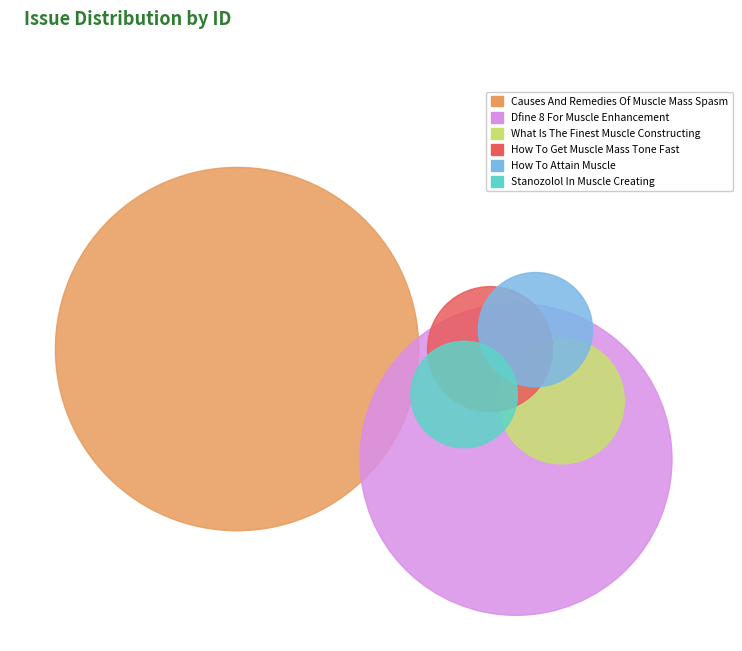

What percentage is the Causes And Remedies Of Muscle Mass Spasm slice, to the nearest percent?

46%